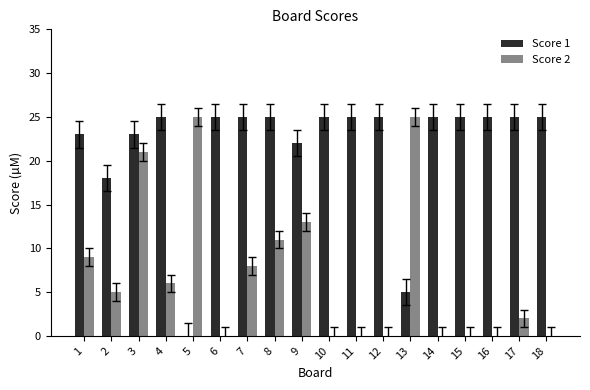

Between 3 and 8, which series saw the biggest shift?

Score 2